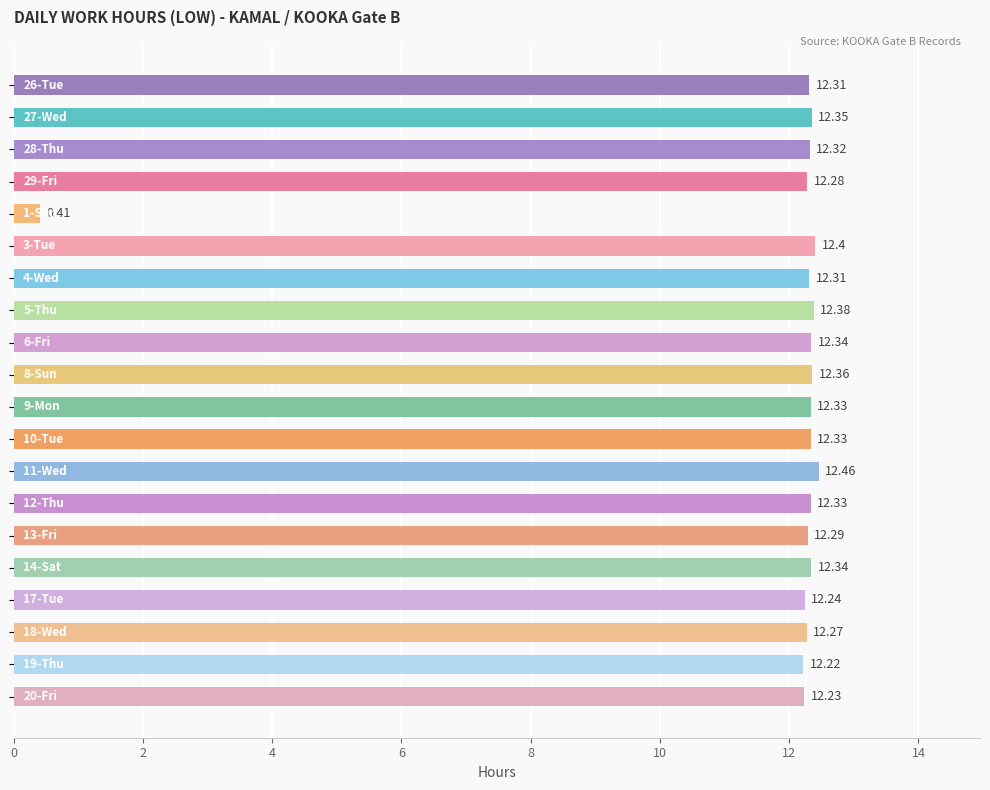

What is the average value?

11.7